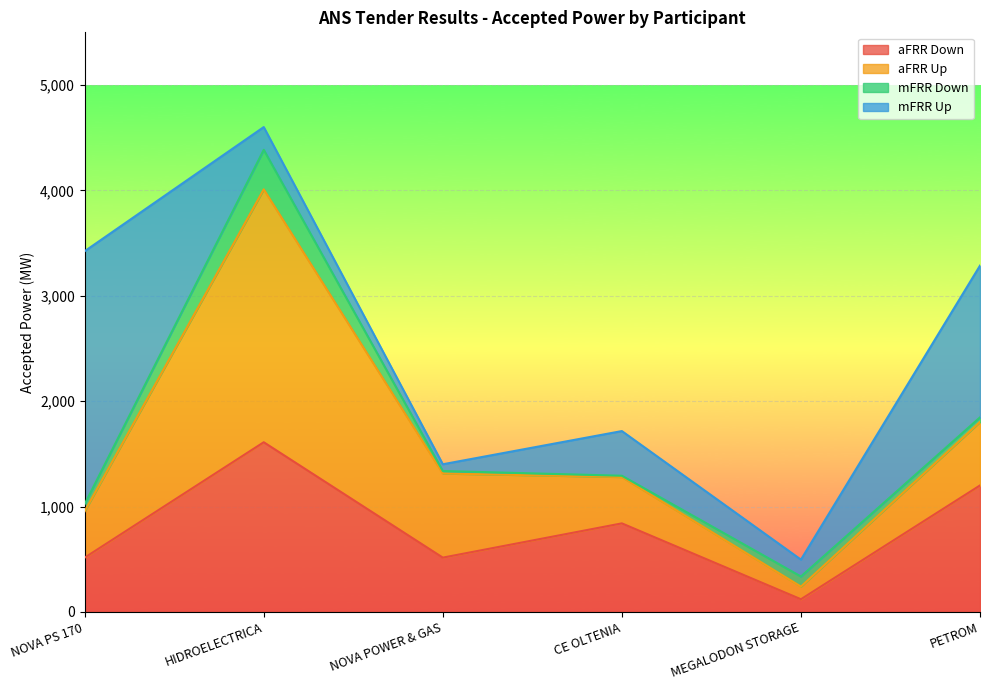

What is the minimum value for aFRR Up?

120